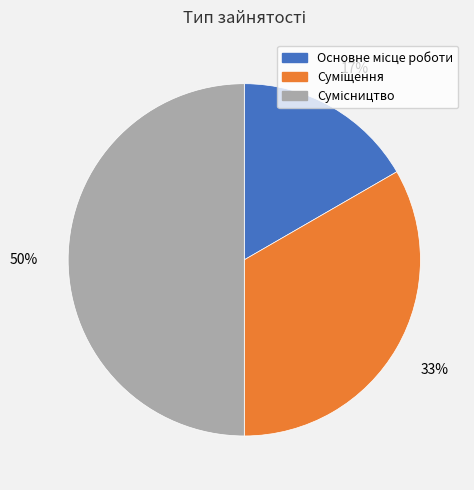

To the nearest percent, what is the average slice percentage?

33%